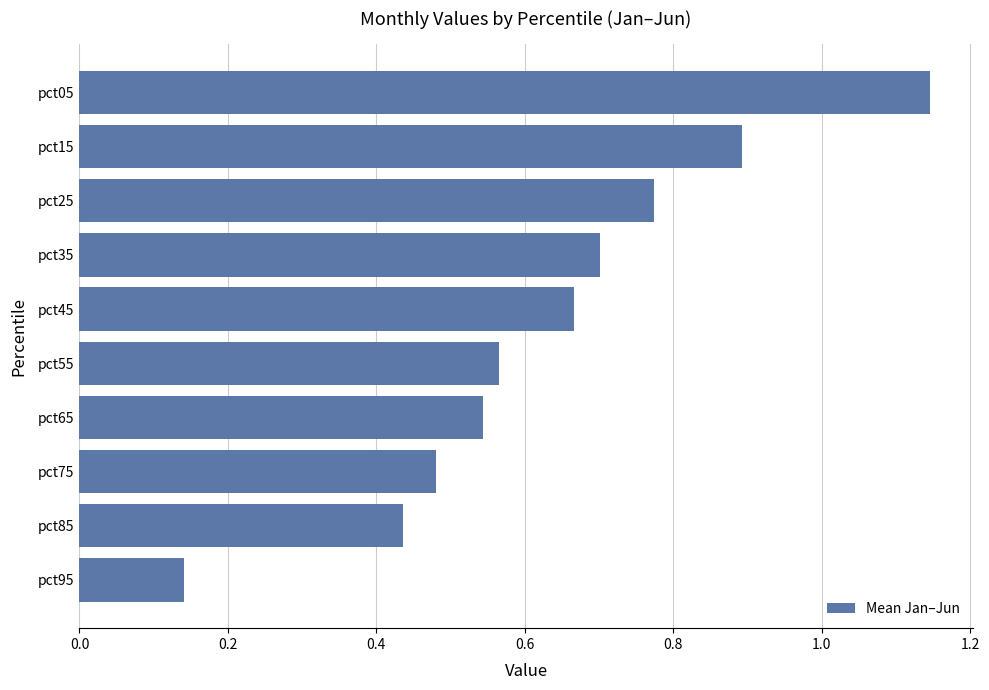

At which category does the chart reach its minimum across all series?

pct95